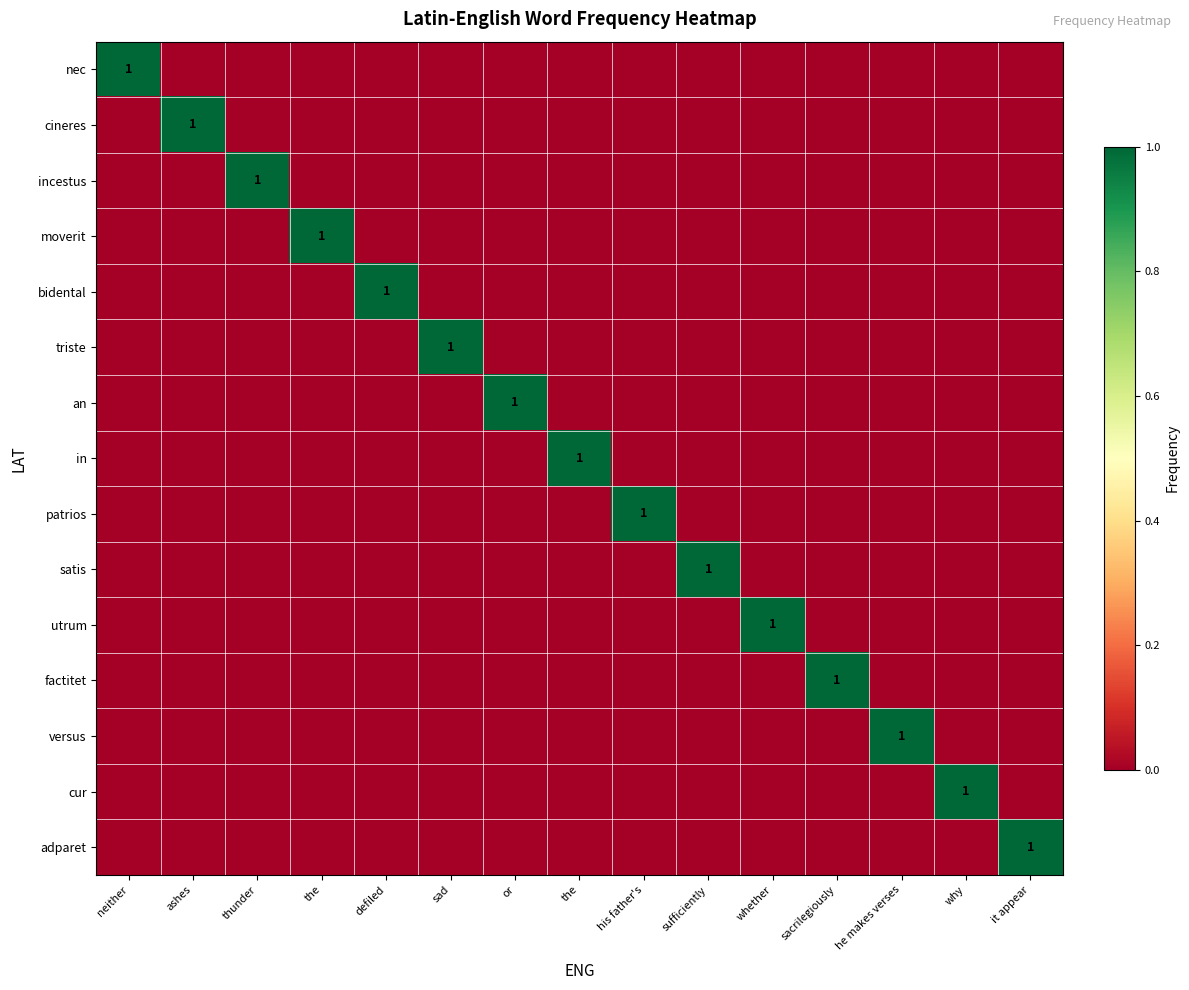

At which category is the sum across all series the highest?

neither